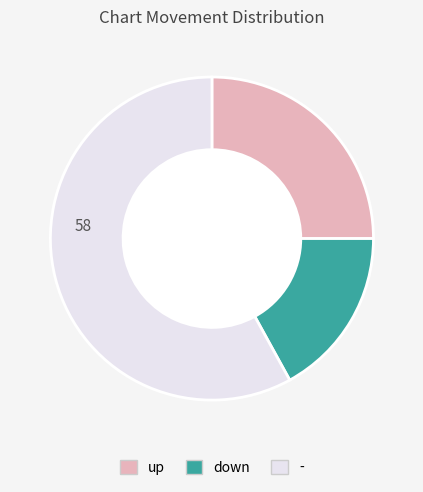

Combined, do down and - account for over 50%?

Yes